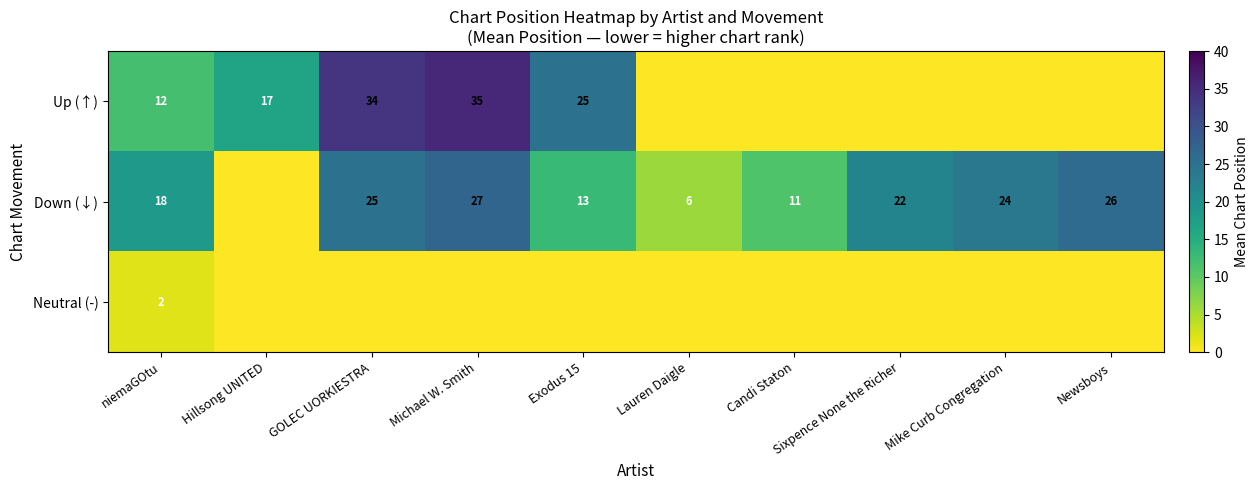

Is it true that Down (↓) equals 27 at Michael W. Smith?

True